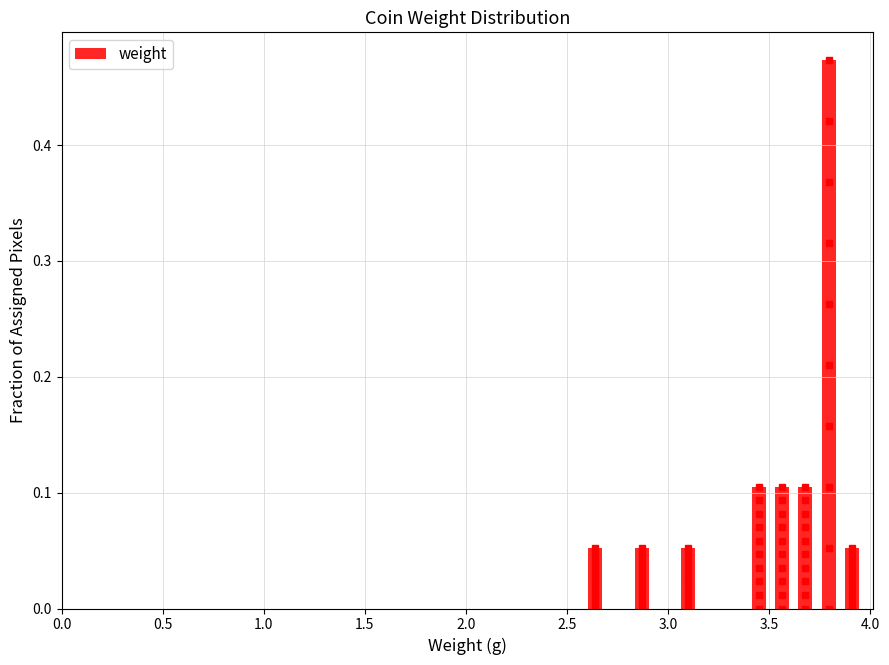

Read against the x-axis, roughly where is the centre of the tallest bar?

3.80